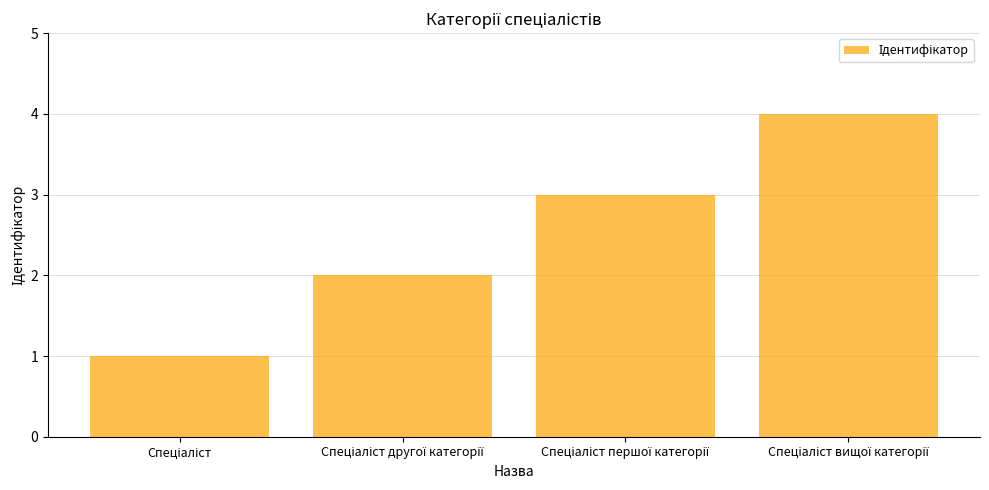

How many values are below 3?

2